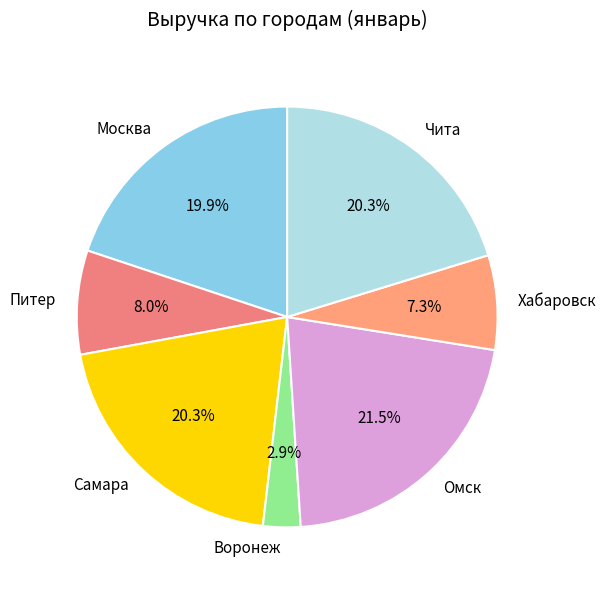

Does any single category account for the majority?

No